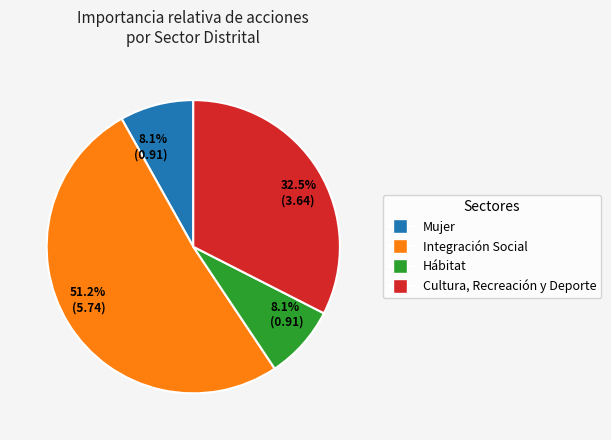

Is there any slice that represents more than half of the pie?

Yes